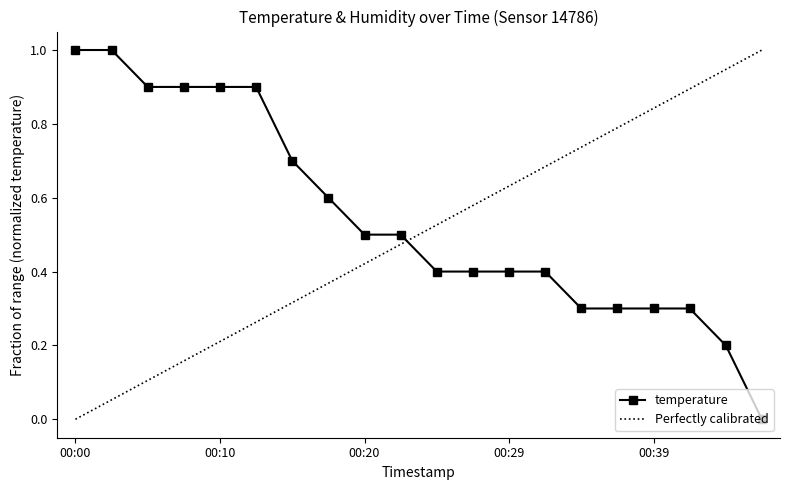

Reading right to left, list all the values displayed in this chart.

00:47=0.0	00:44=0.2	00:42=0.3	00:39=0.3	00:37=0.3	00:34=0.3	00:32=0.4	00:29=0.4	00:27=0.4	00:25=0.4	00:22=0.5	00:20=0.5	00:17=0.6	00:15=0.7	00:12=0.9	00:10=0.9	00:07=0.9	00:05=0.9	00:02=1.0	00:00=1.0